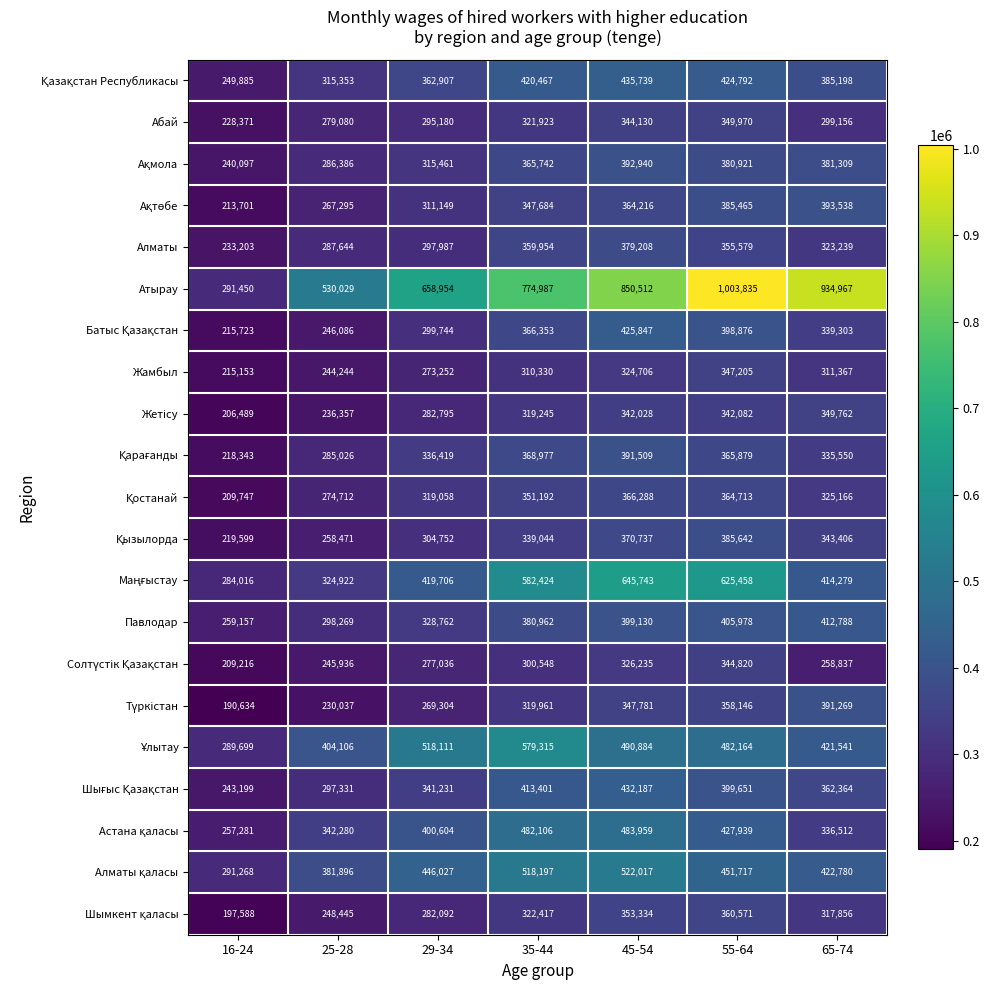

Is it true that Абай equals 279080 at 25-28?

True